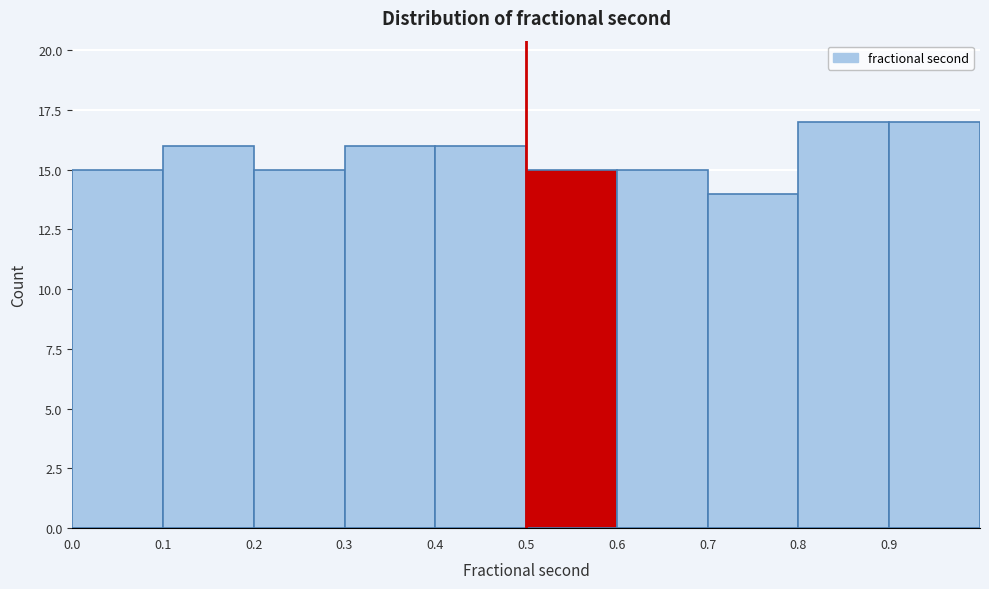

Reading left to right, list every bar in this chart as the range it spans on the x-axis followed by its height. The values are not printed on the chart, so give them approximately, as read against the axis.

0.0 to 0.1: 15
0.1 to 0.2: 16
0.2 to 0.3: 15
0.3 to 0.4: 16
0.4 to 0.5: 16
0.5 to 0.6: 15
0.6 to 0.7: 15
0.7 to 0.8: 14
0.8 to 0.9: 17
0.9 to 1.0: 17